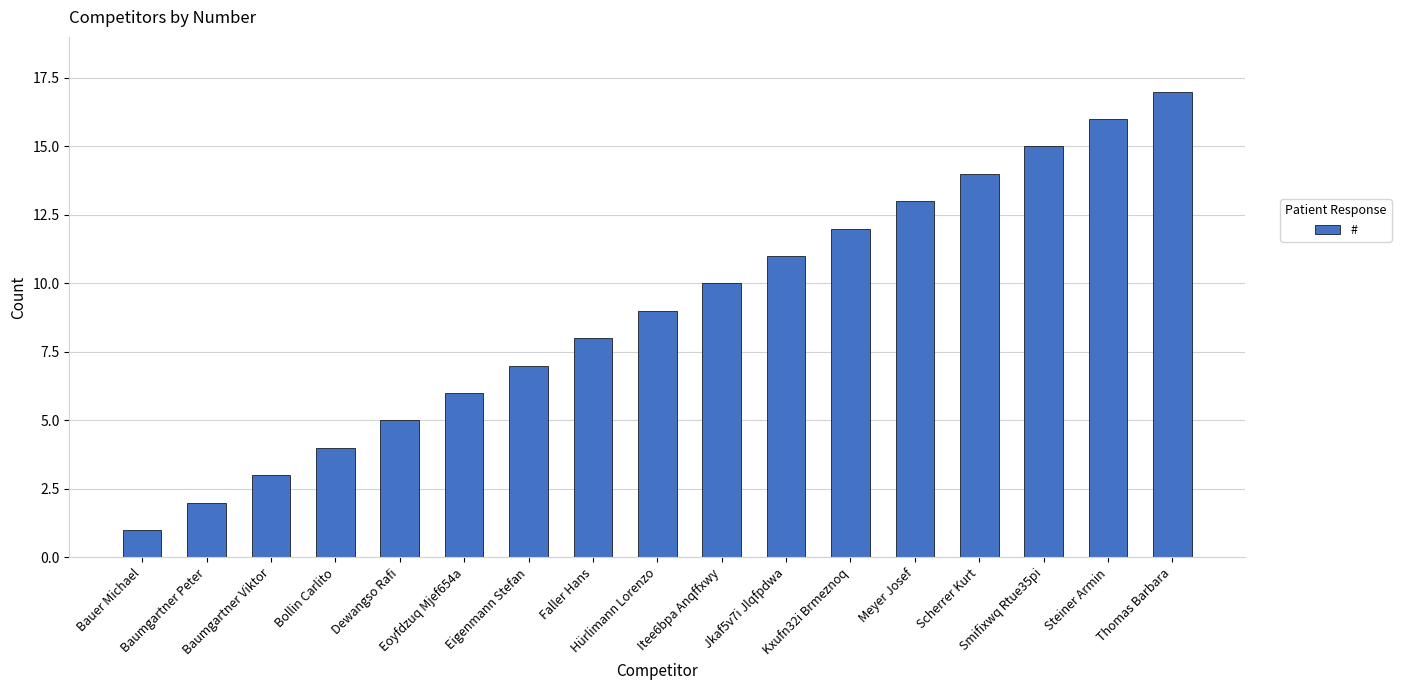

Which category has the lowest value across all series?

Bauer Michael